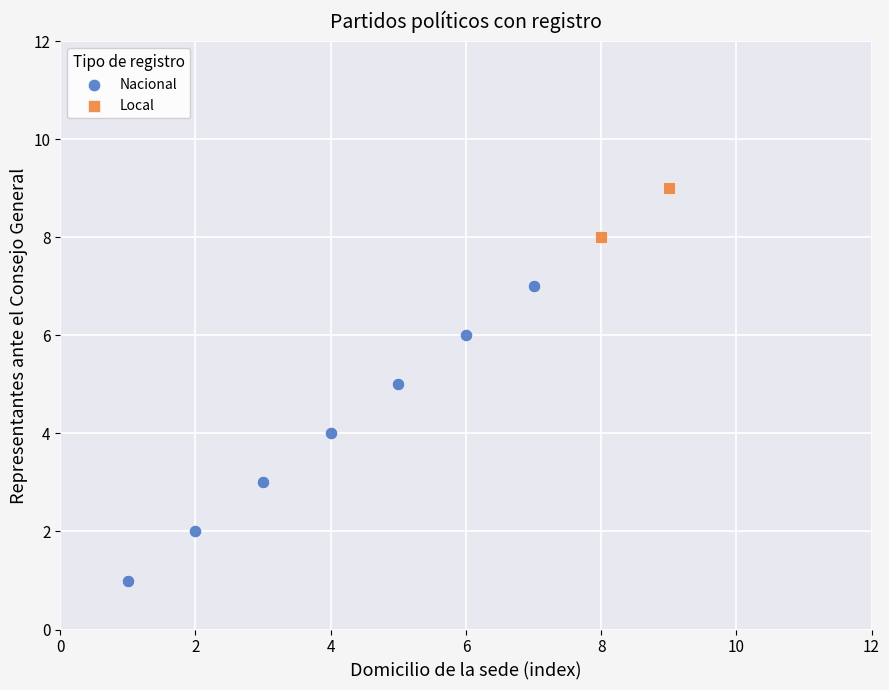

What are all the series names shown in the legend?

Nacional, Local